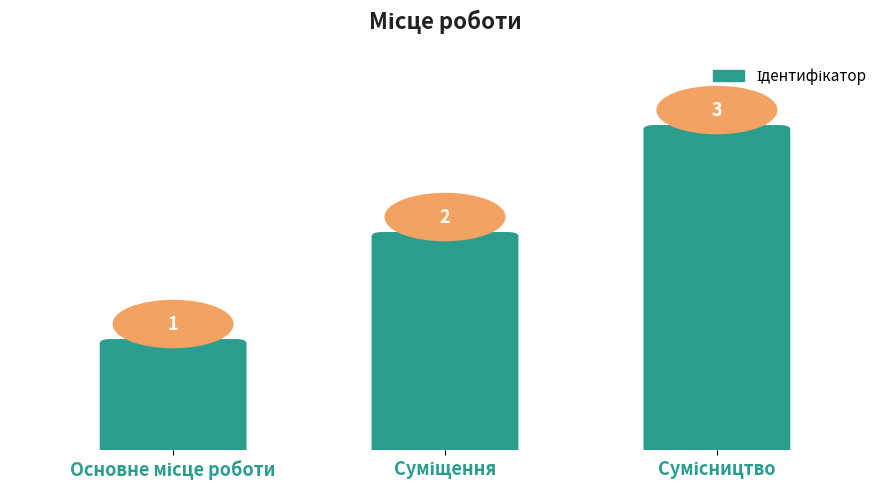

What is the value of the 2nd bar from the left?

2